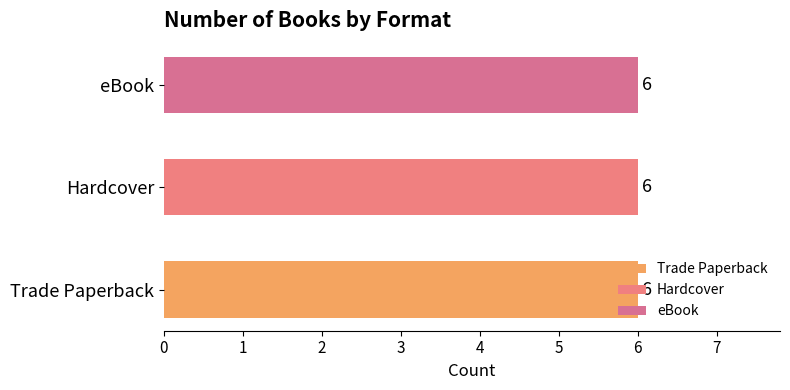

The Trade Paperback series shows 72425017 at Taming of the Shoe. True or false?

False